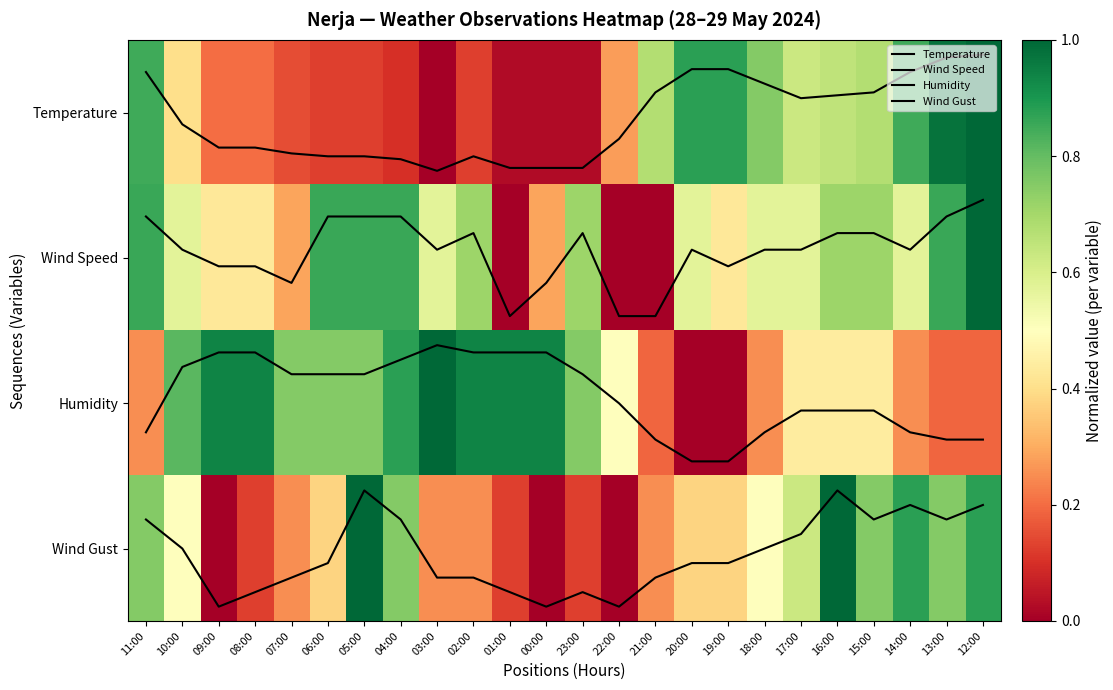

What is the difference between the Wind Gust values at 06:00 and 14:00?

120.0